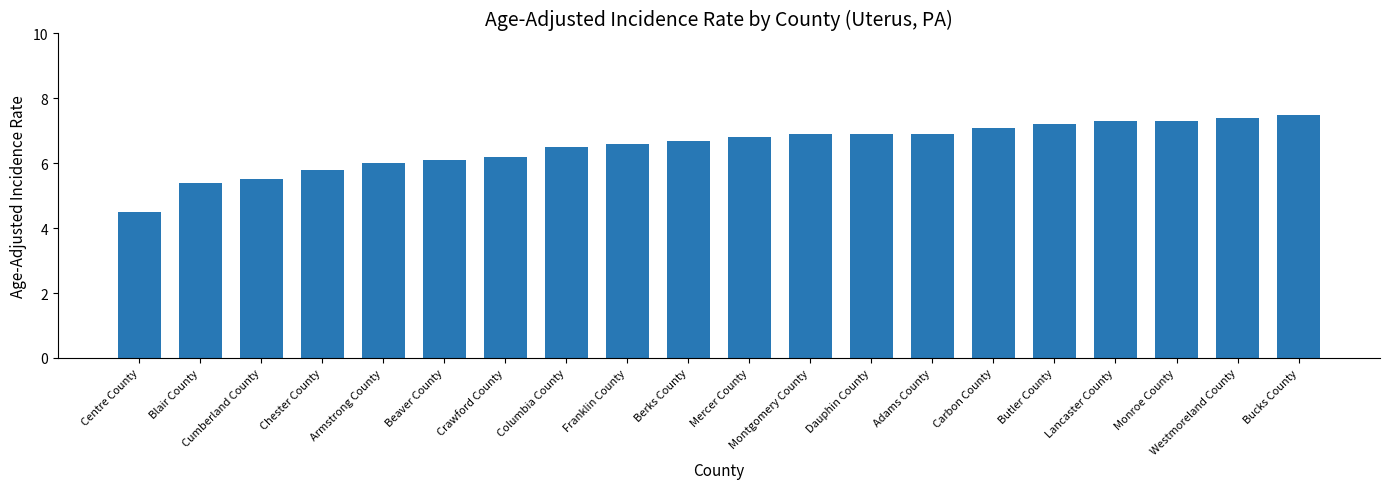

The chart shows a value of 8.3 at Beaver County. True or false?

False